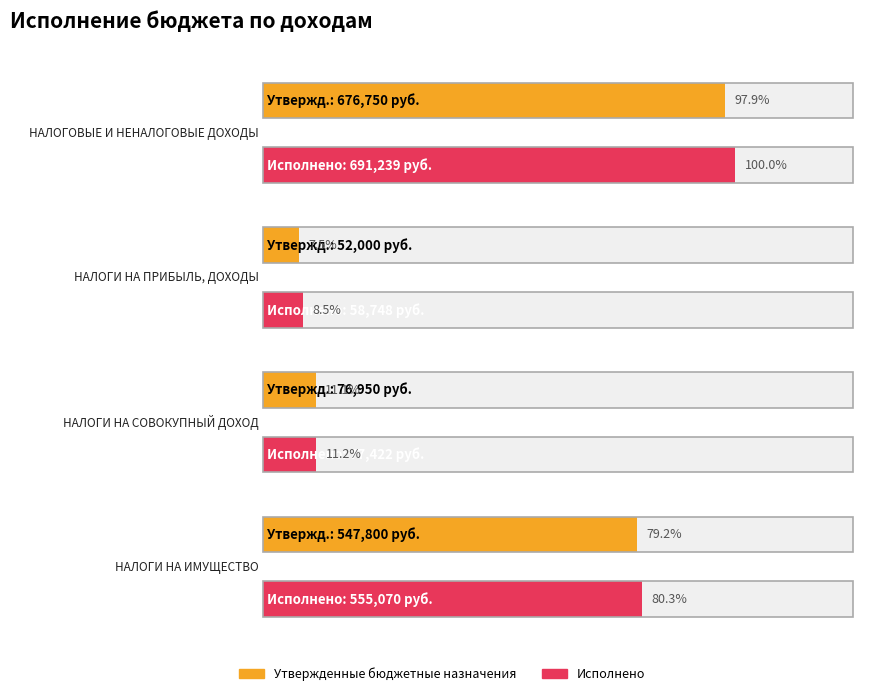

How many data points in Исполнено are less than 555070?

2